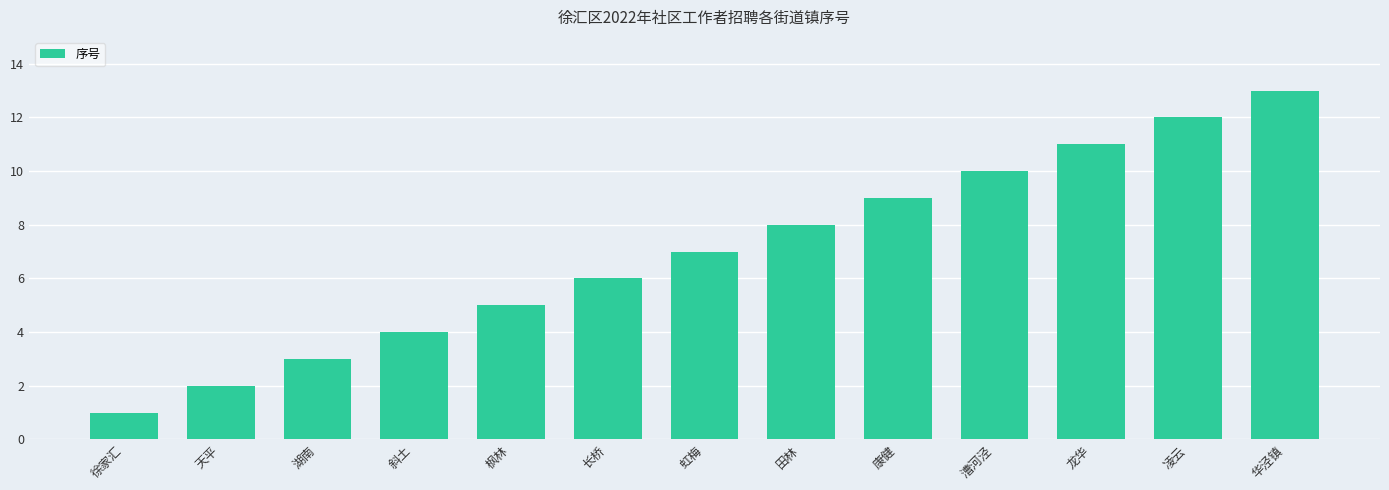

Reading left to right, extract all data points from this chart.

1	2	3	4	5	6	7	8	9	10	11	12	13